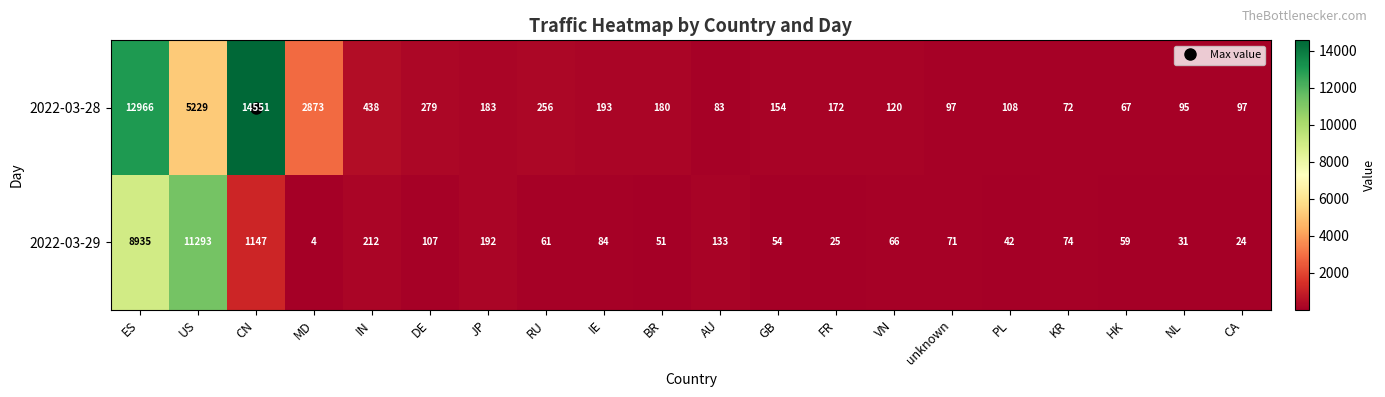

Where is 2022-03-28 nearest to the value 7309?

US